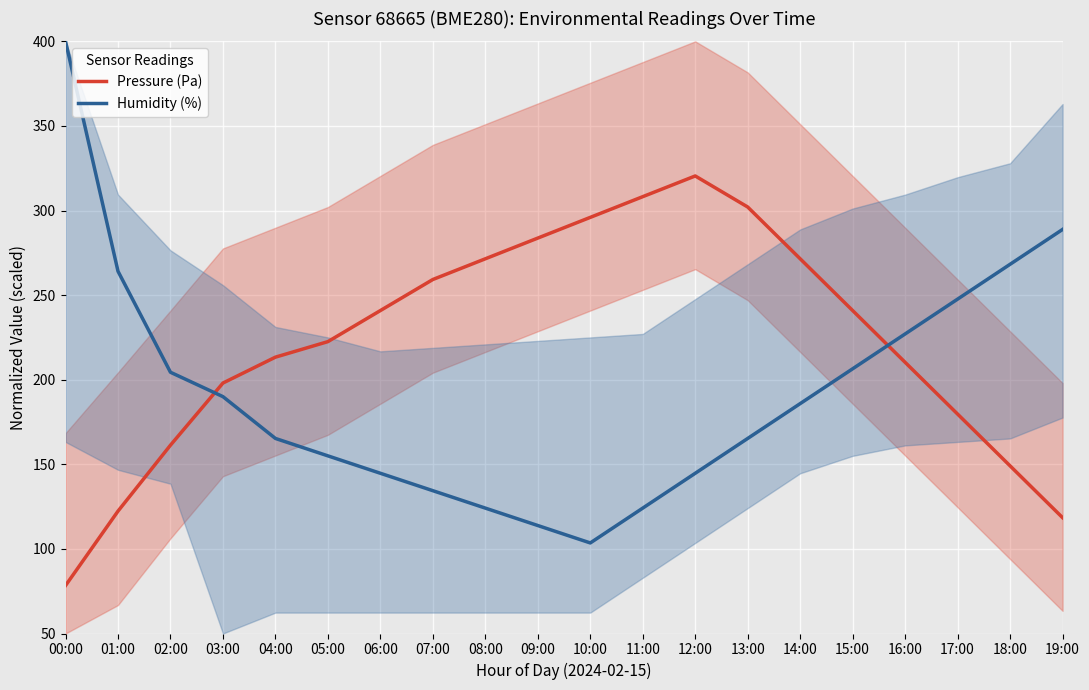

Reading right to left, transcribe all the data shown in this chart.

Pressure (Pa): 118.5	149.1	179.7	210.3	240.9	271.5	302.1	320.4	308.2	296.0	283.7	271.5	259.2	240.9	222.5	213.3	198.0	161.3	122.3	78.3
Humidity (%): 288.8	268.2	247.6	227.1	206.5	185.9	165.3	144.7	124.1	103.5	113.8	124.1	134.4	144.7	155.0	165.3	190.0	204.4	264.1	400.0